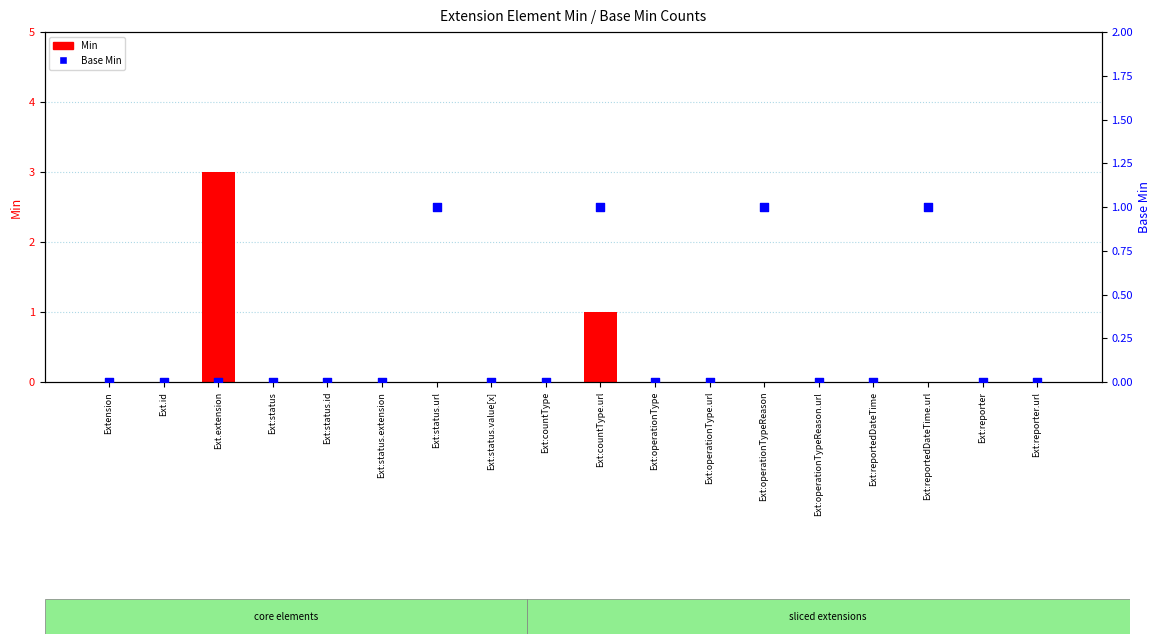

Which series contains the highest Y value?

Min